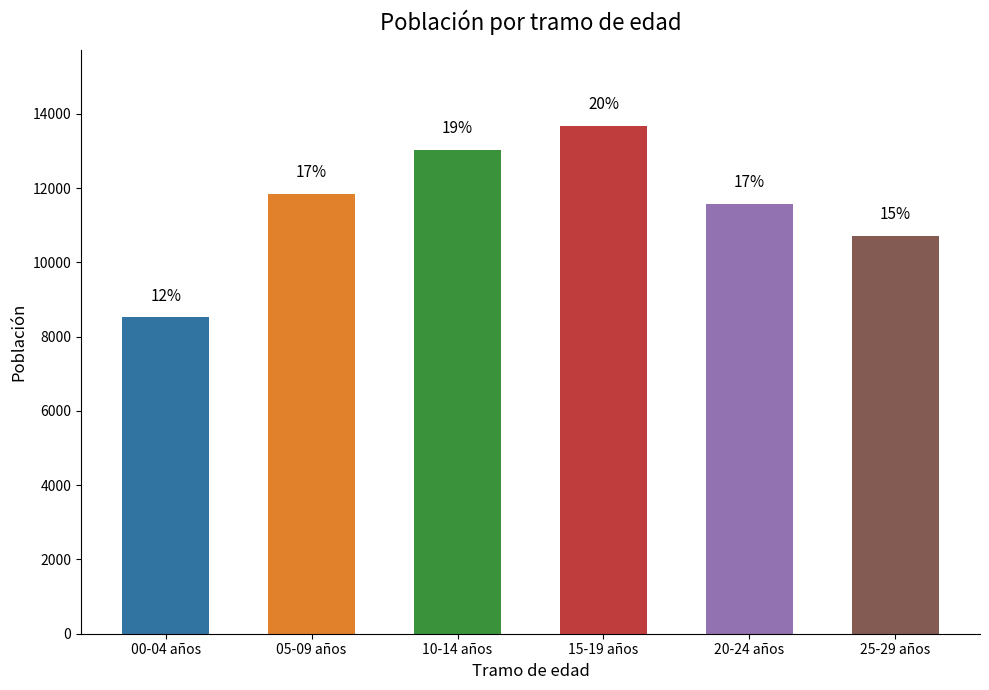

What is the greatest value displayed?

13673